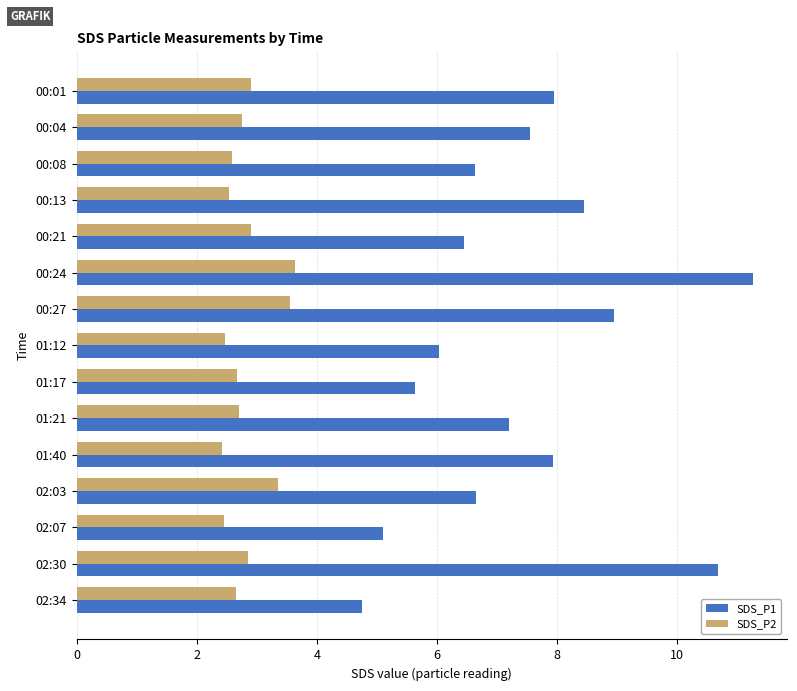

Rank the series by their average value, from lowest to highest.

SDS_P2, SDS_P1